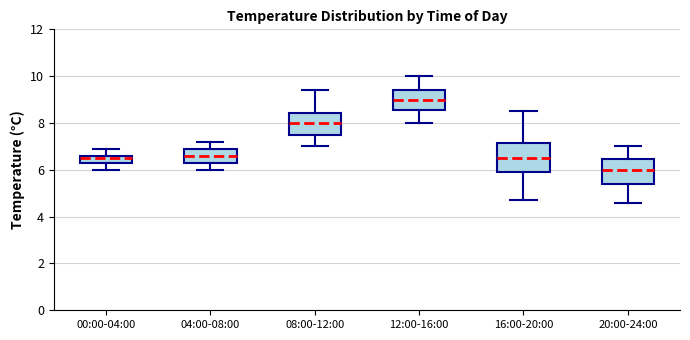

Reading left to right, transcribe this box plot: for each box, give where its median line is, the range the box spans, and where its two whiskers end, as read against the y-axis. The values are not printed on the chart, so give them approximately, as read against the axis.

00:00-04:00: median 6.6 (just below the box's upper edge), box 6.2 to 6.6, whiskers 6.0 to 7.0
04:00-08:00: median 6.6, box 6.4 to 7.0, whiskers 6.0 to 7.2
08:00-12:00: median 8.0, box 7.4 to 8.4, whiskers 7.0 to 9.4
12:00-16:00: median 9.0, box 8.6 to 9.4, whiskers 8.0 to 10.0
16:00-20:00: median 6.6, box 6.0 to 7.2, whiskers 4.8 to 8.6
20:00-24:00: median 6.0, box 5.4 to 6.4, whiskers 4.6 to 7.0